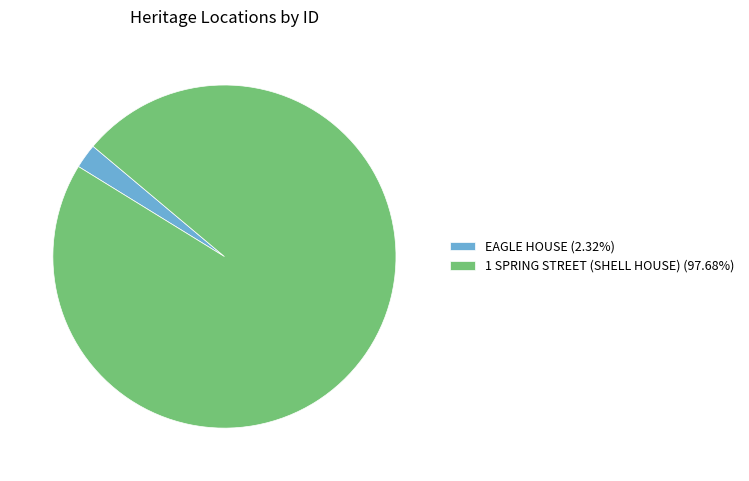

Do 1 SPRING STREET (SHELL HOUSE) (97.68%) and EAGLE HOUSE (2.32%) together represent more than half of the pie?

Yes